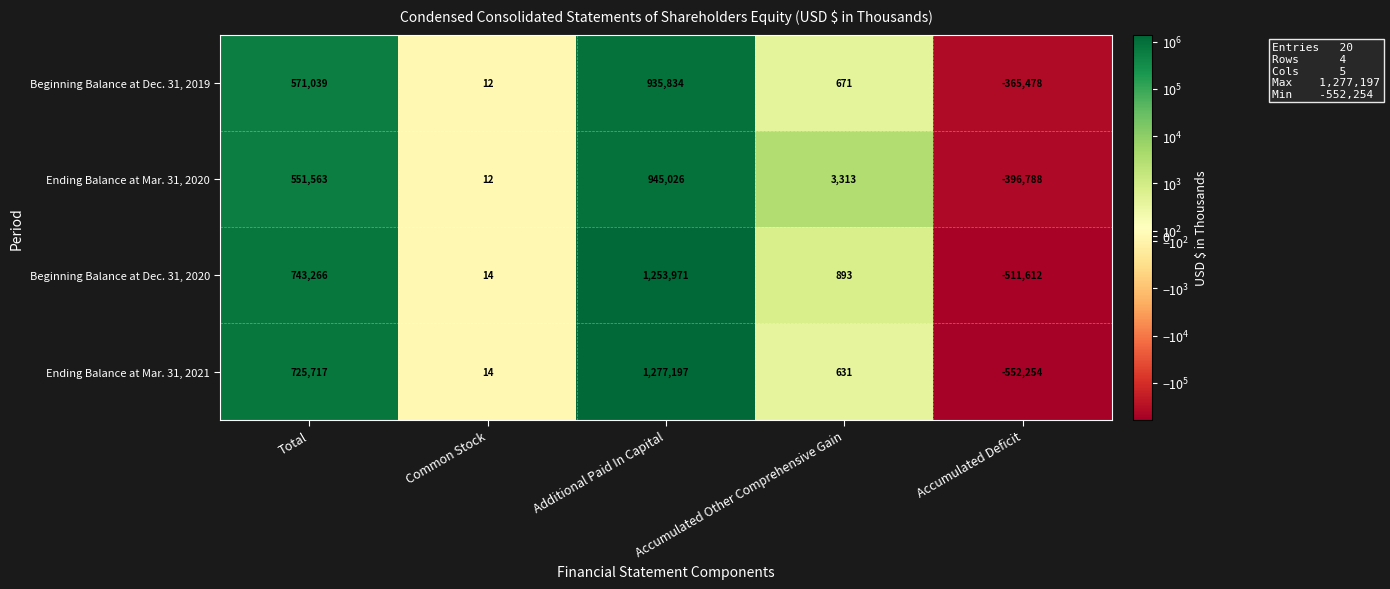

Where is Beginning Balance at Dec. 31, 2020 nearest to the value 371179?

Accumulated Other Comprehensive Gain